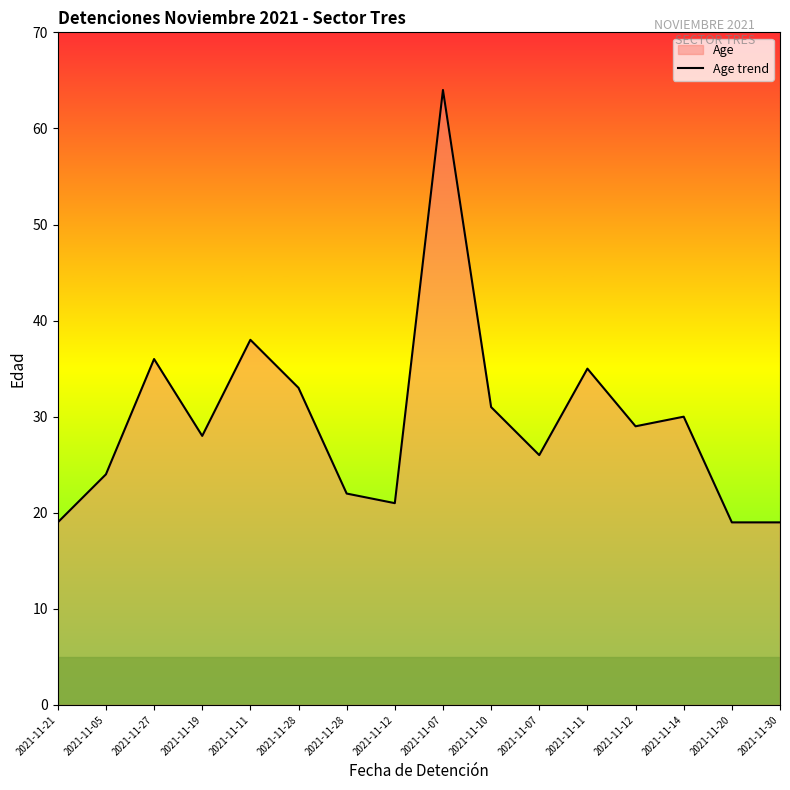

The chart shows a value of 19 at 2021-11-12. True or false?

False